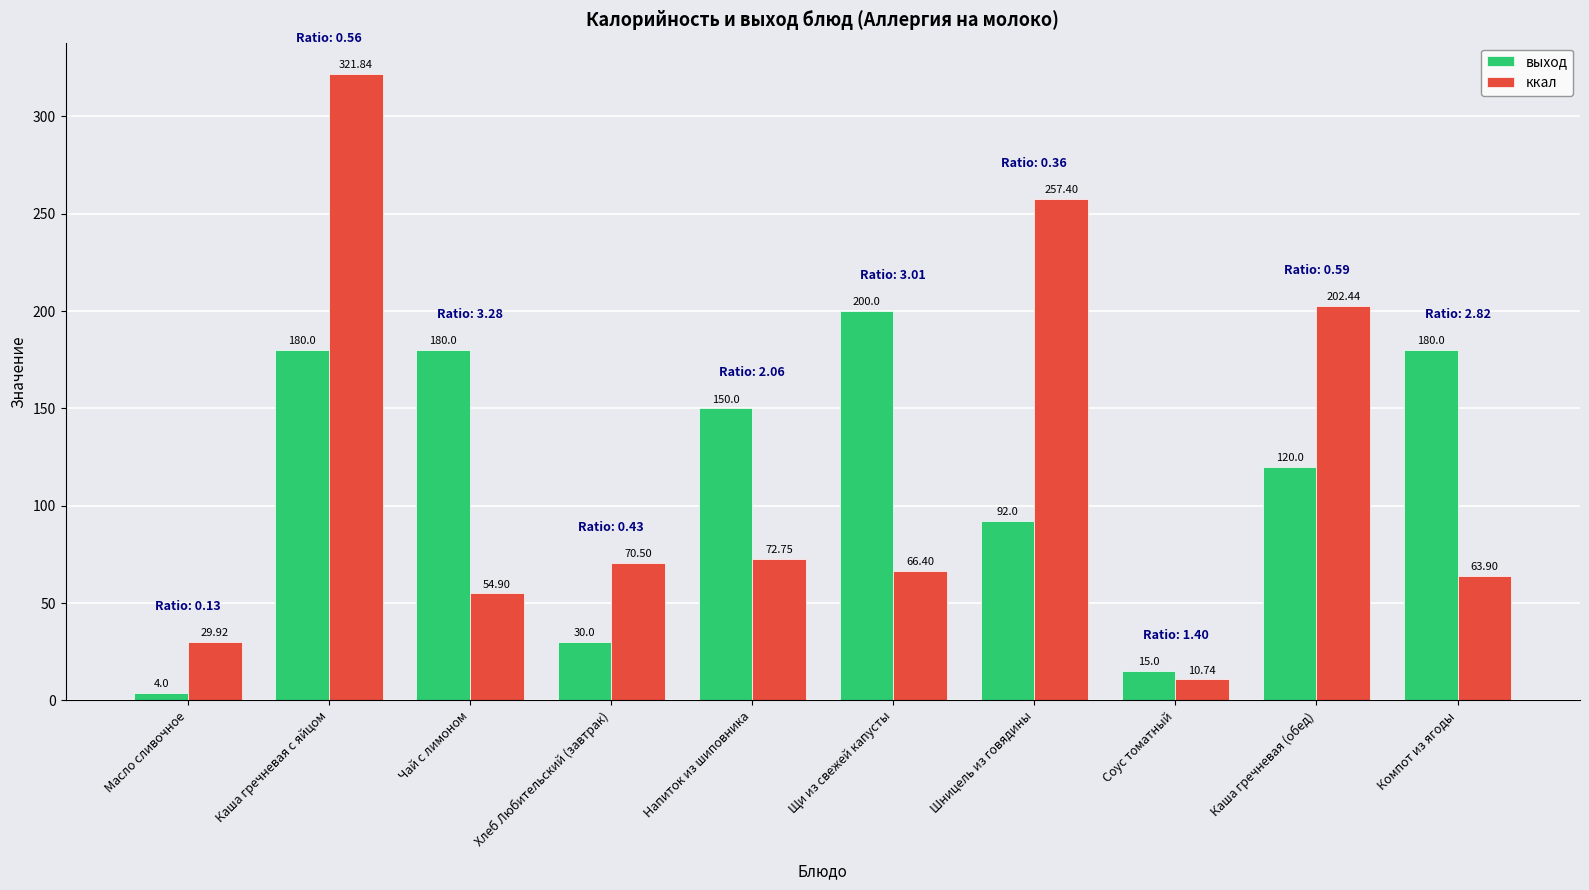

How many bars are there in total?

20